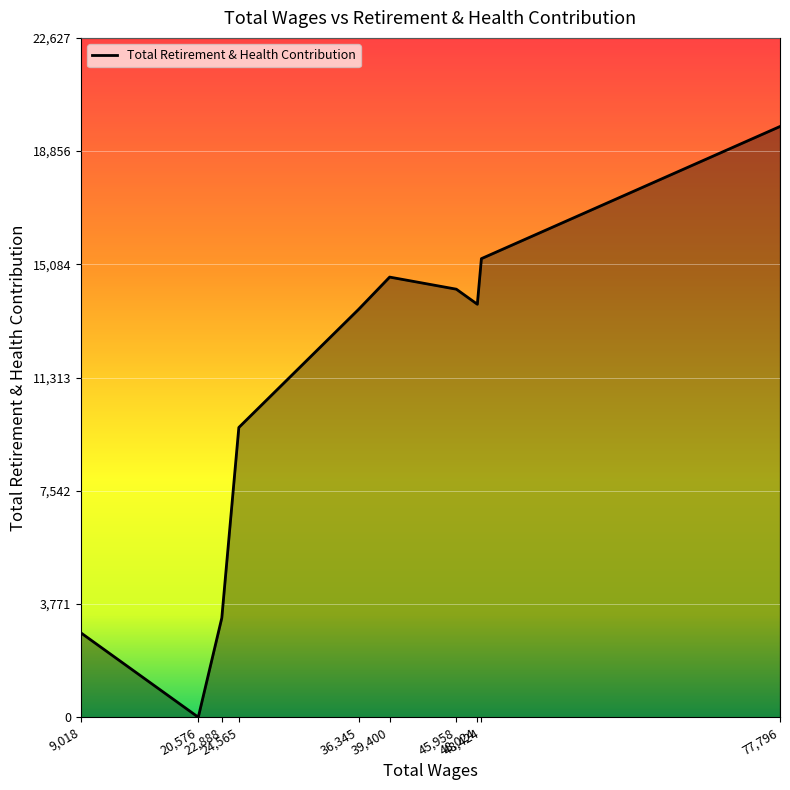

Where does the data first go above 13755?

39,400